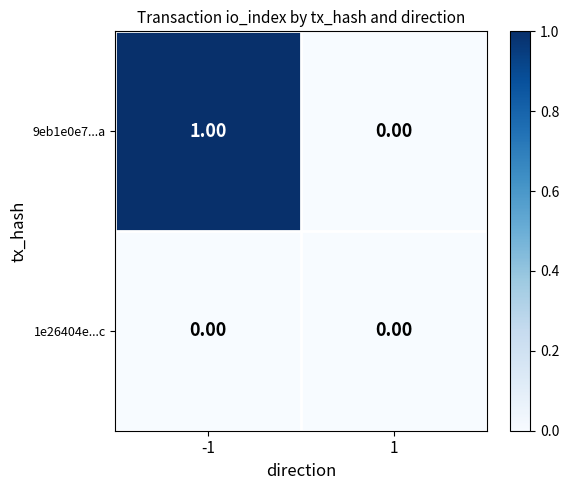

Which series has the largest total across all categories?

9eb1e0e7...a